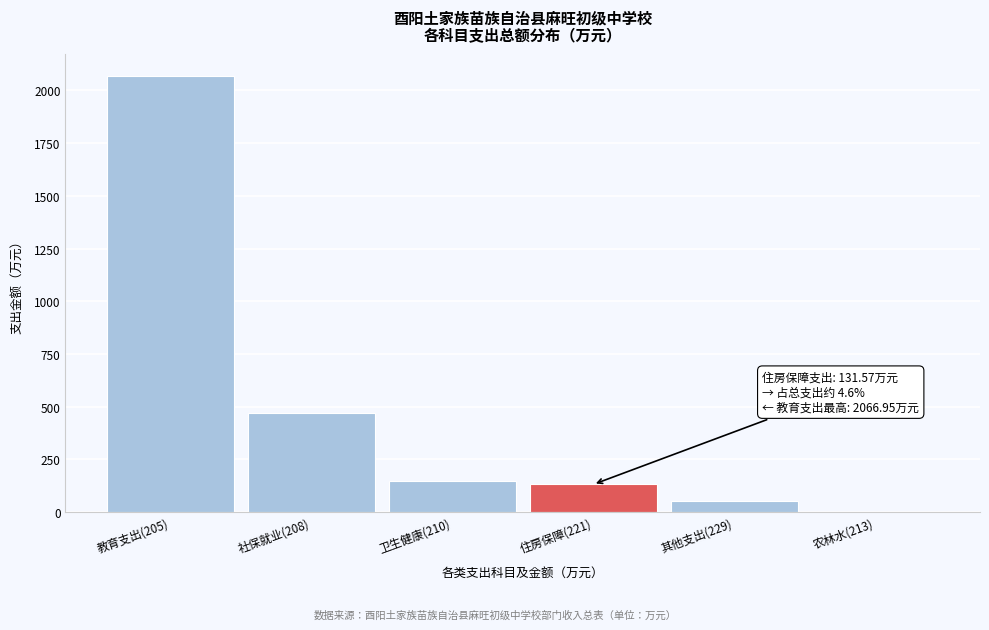

What is the sum of all values?

2872.9